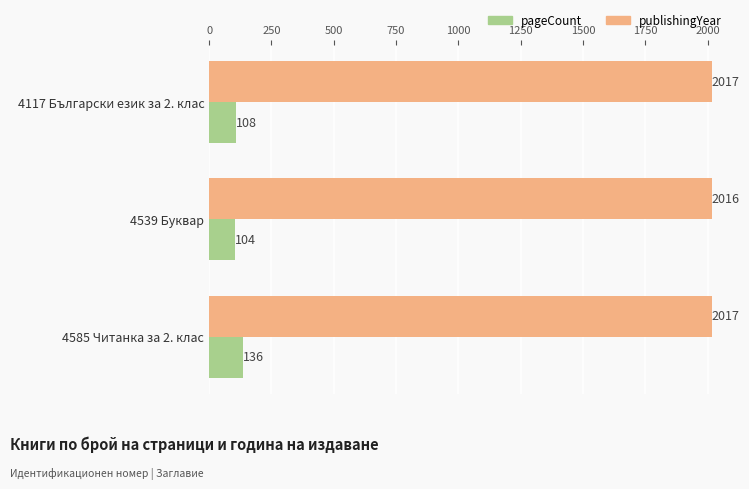

At which category is the sum across all series the highest?

4585 Читанка за 2. клас